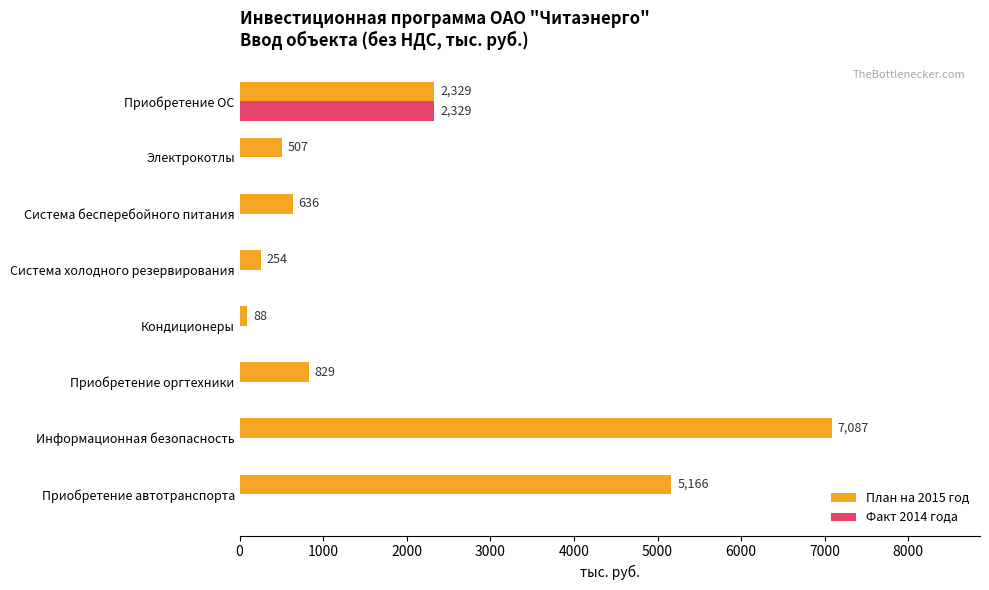

Where is План на 2015 год nearest to the value 3587?

Приобретение ОС